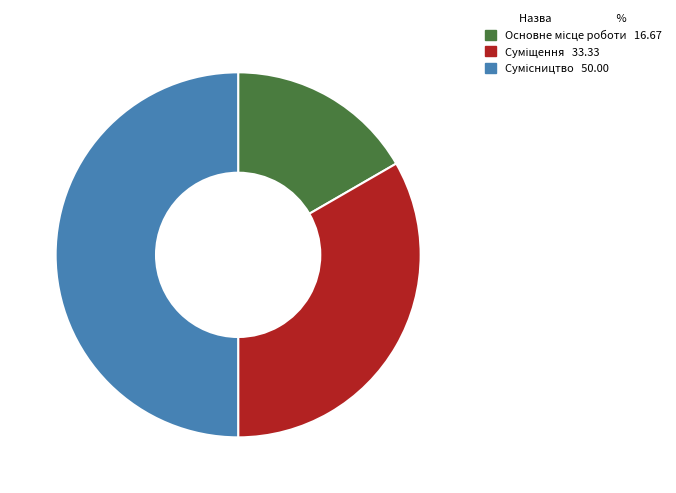

How many slices are in this pie chart?

3